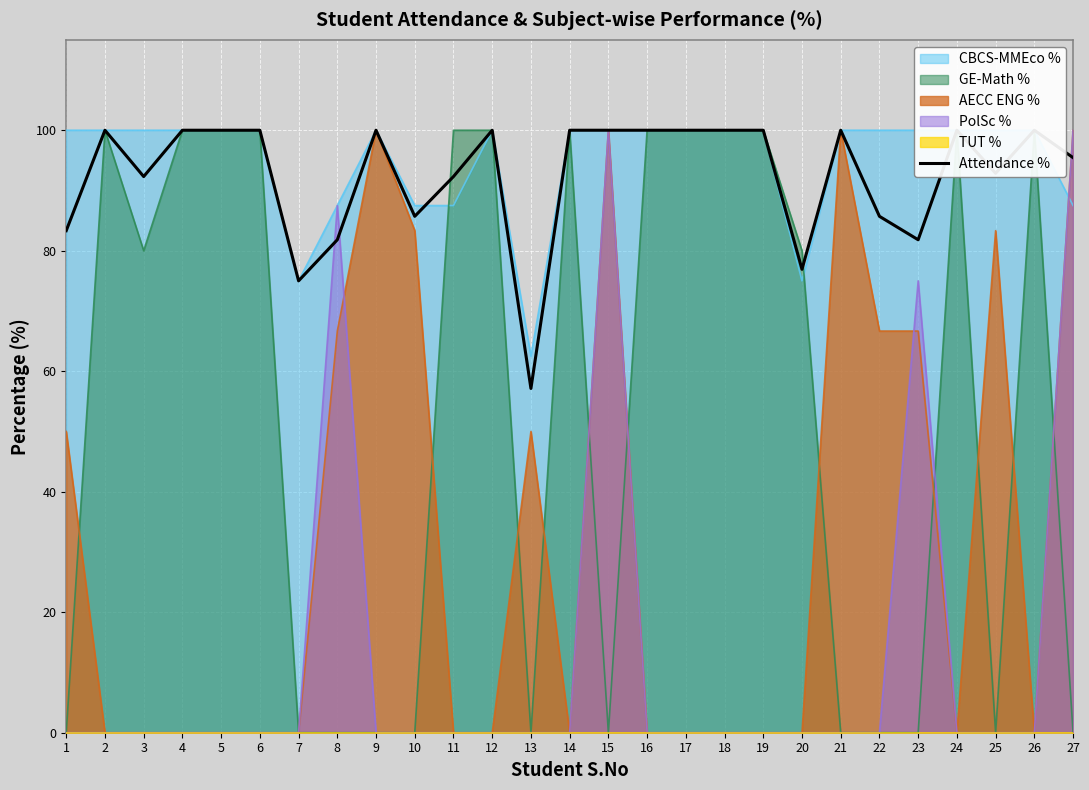

Which category has the lowest value across all series?

13